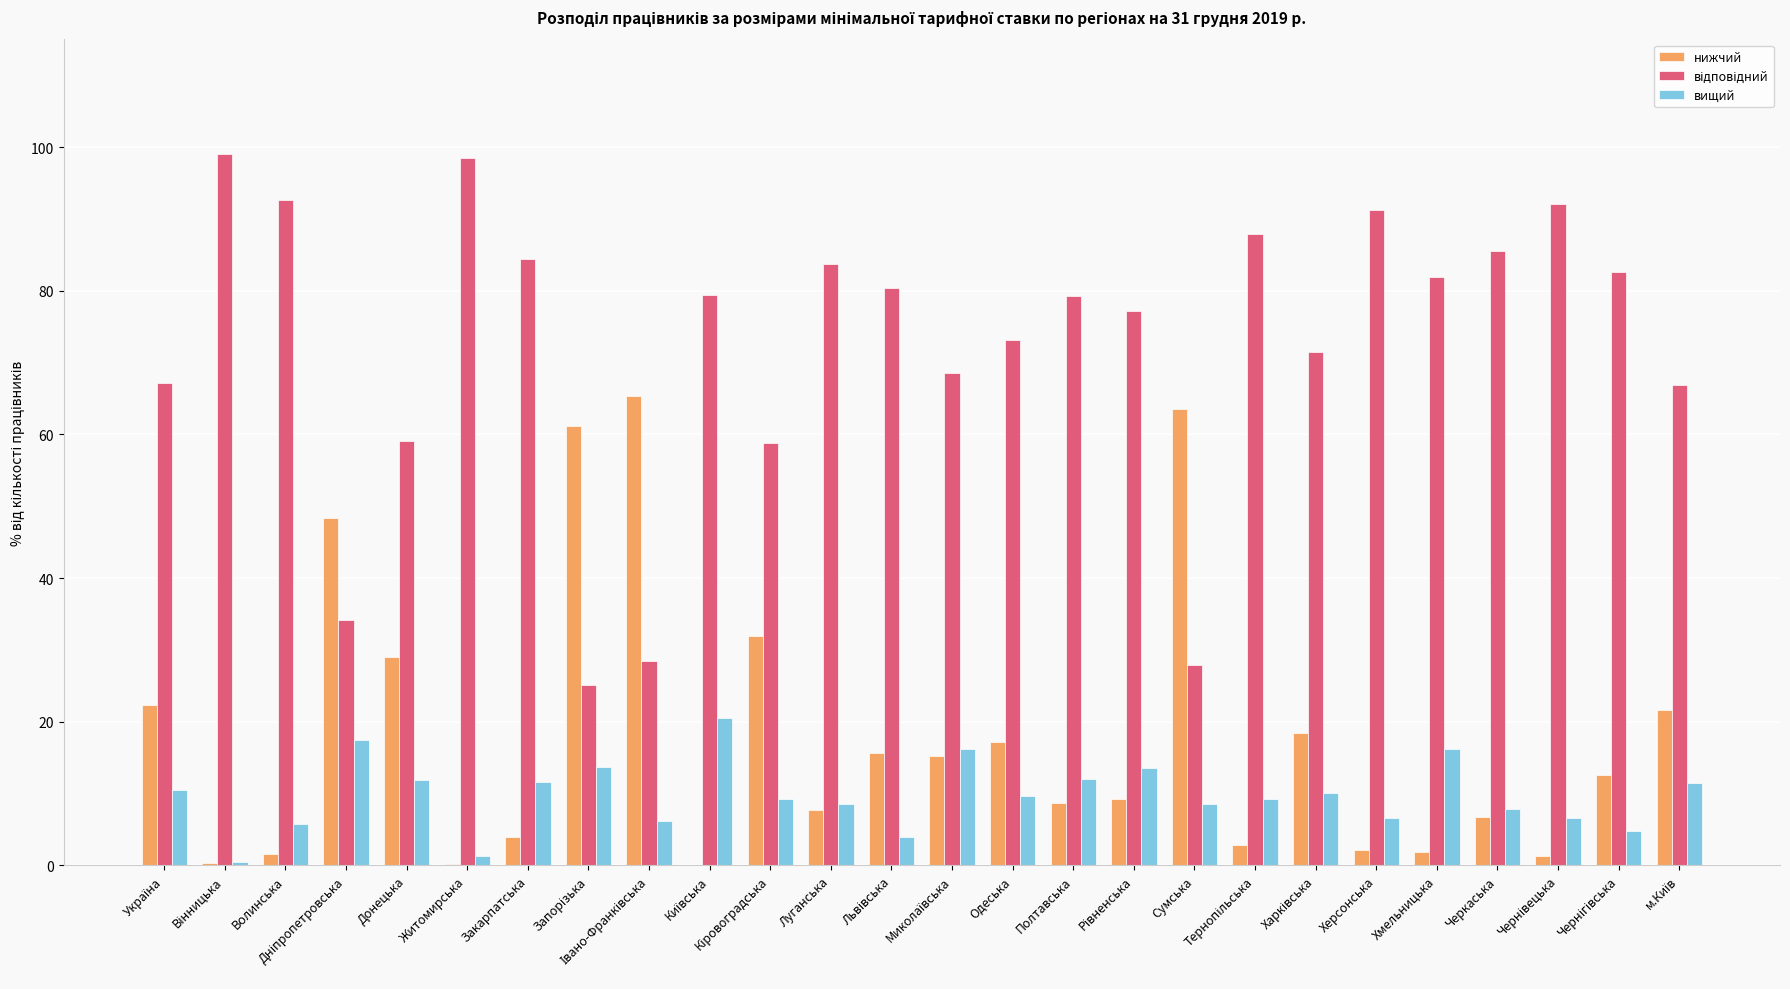

What is the sum of all вищий values?

254.1